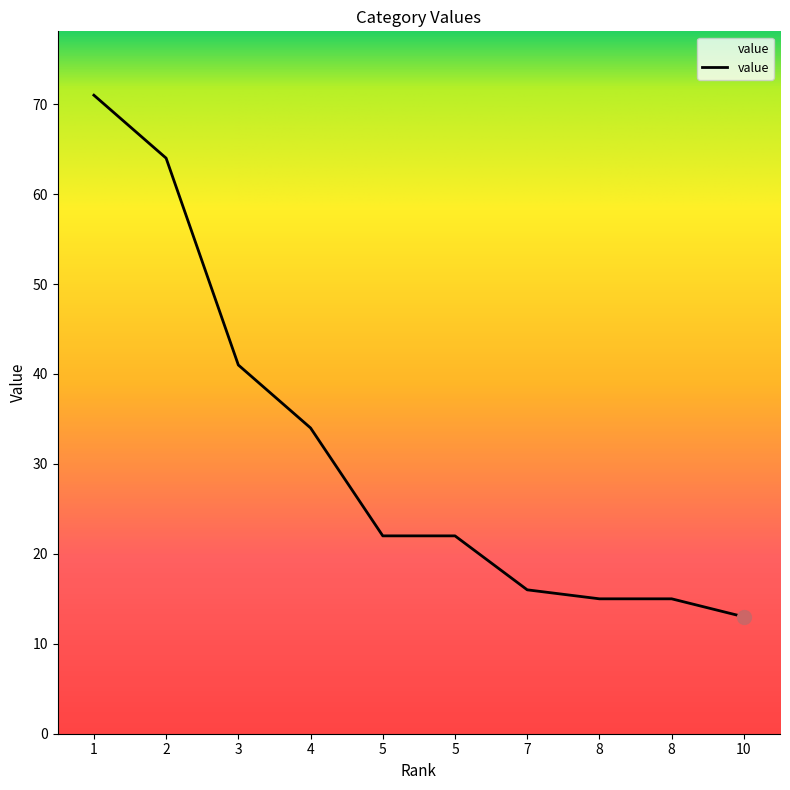

Reading left to right, list all the values displayed in this chart.

71	64	41	34	22	22	16	15	15	13